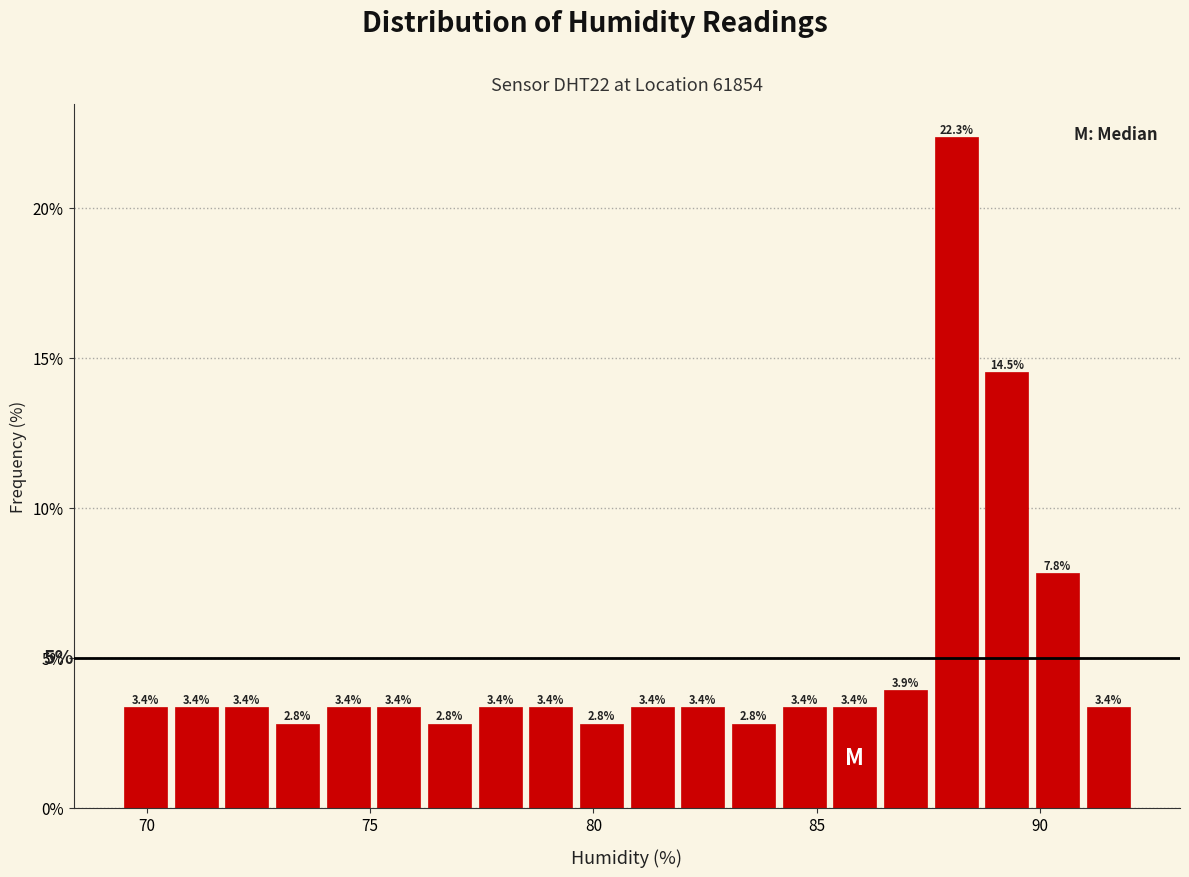

Around what value on the x-axis is the tallest bar? Give the approximate position of its centre, as read against the axis.

88.0